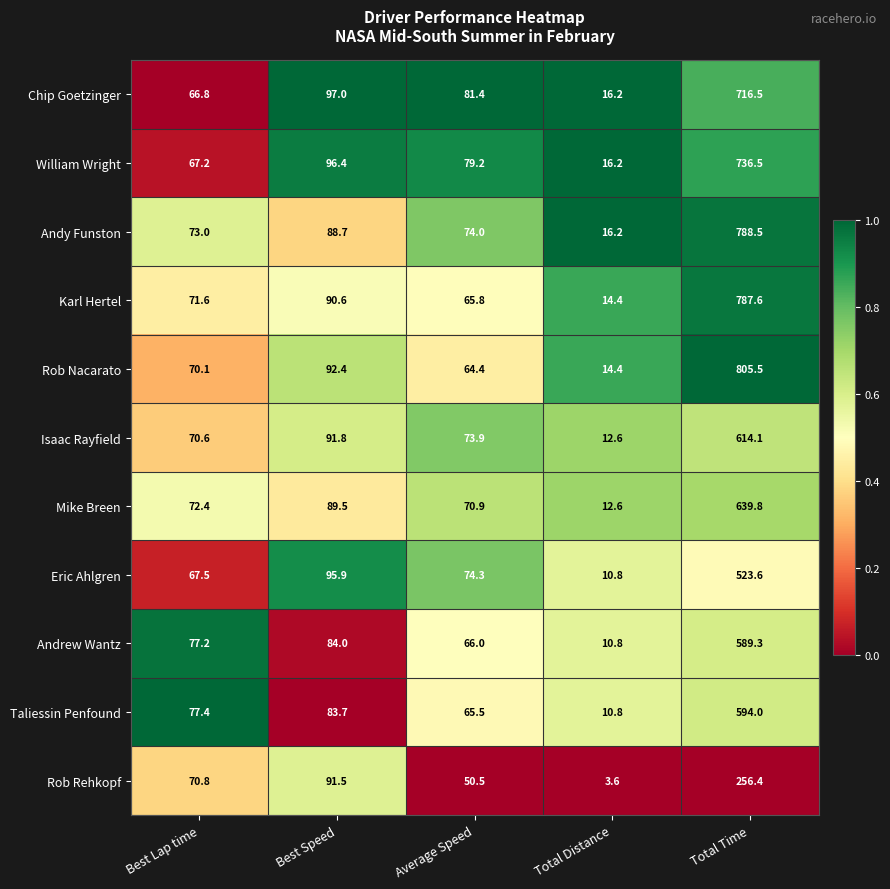

What is the sum of all William Wright values?

995.5